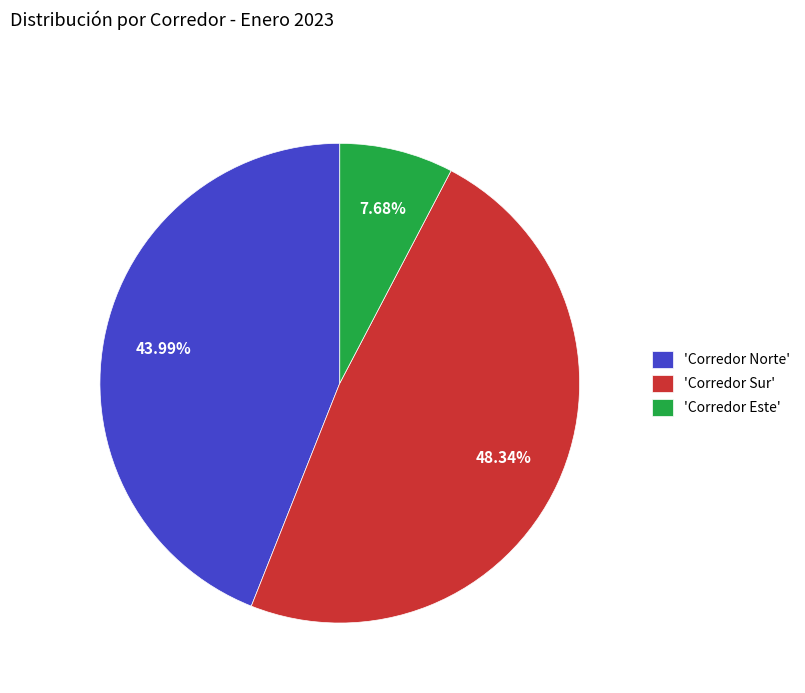

Does 'Corredor Este' account for over 50% of the chart?

No